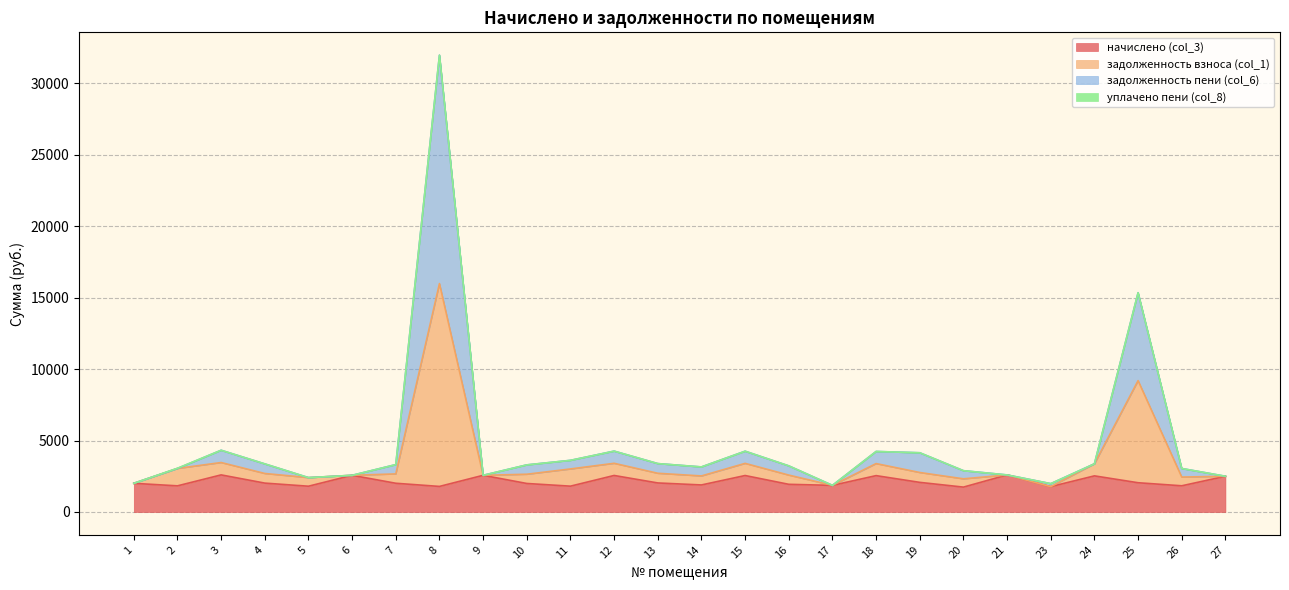

Where is the first local maximum for задолженность взноса (col_1)?

3